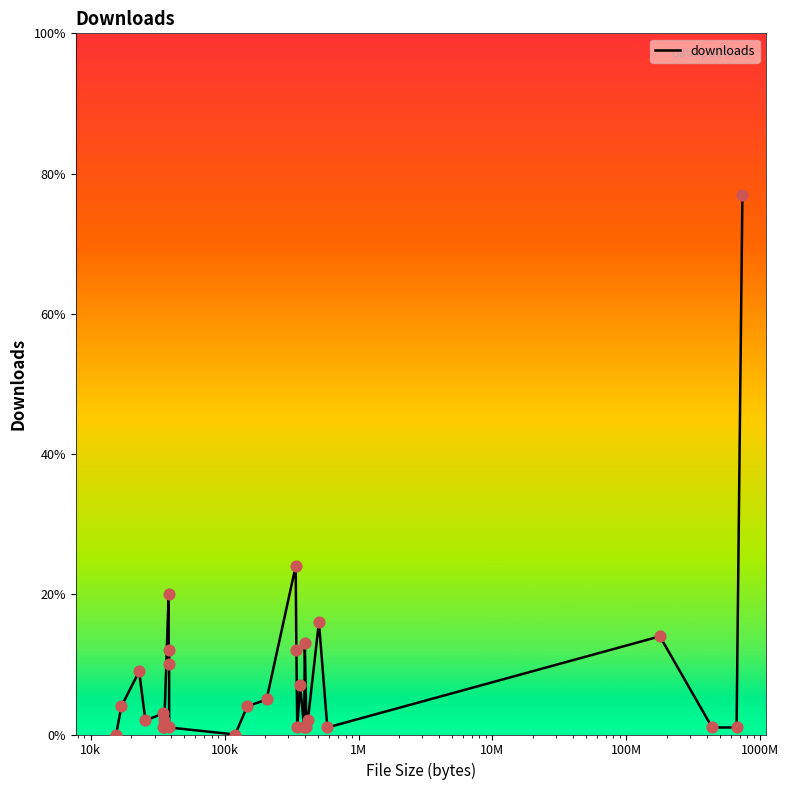

What is the greatest value displayed?

77